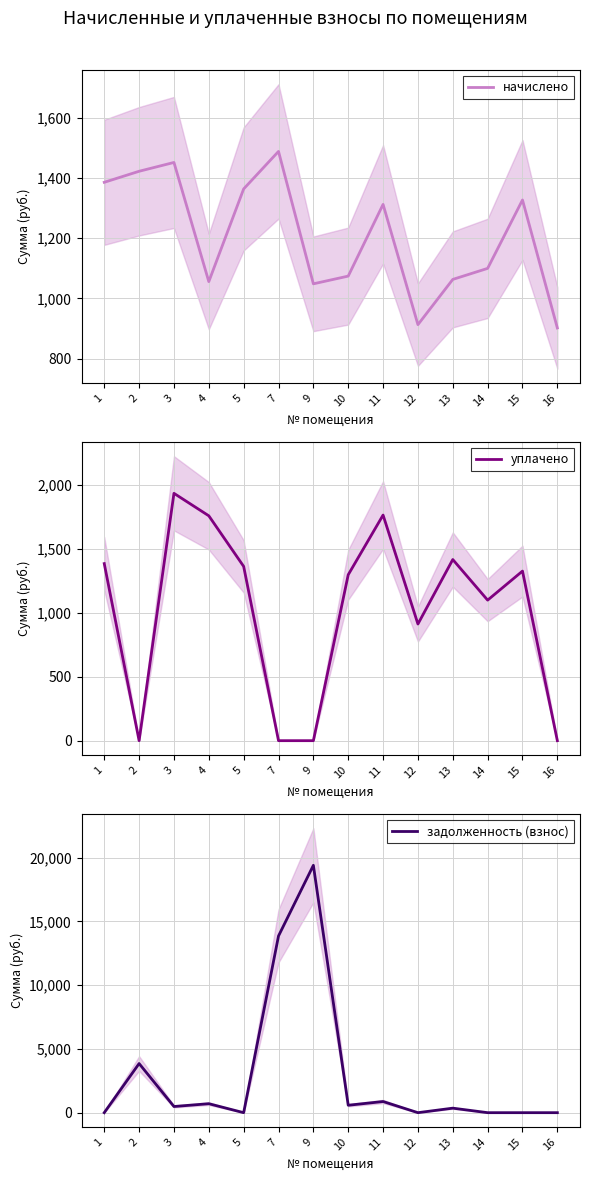

What is the total value across all series at 16?

901.8